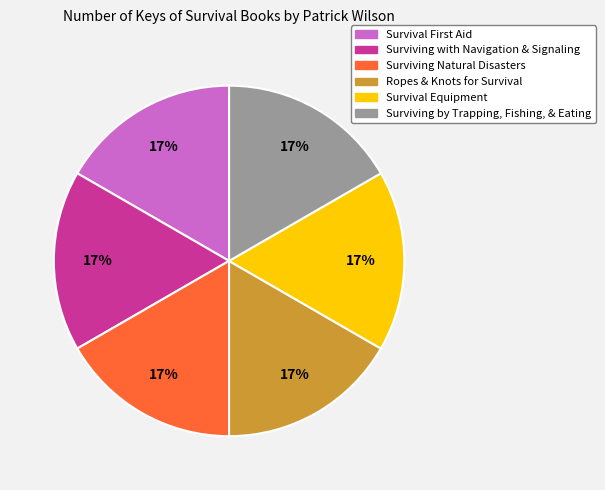

To the nearest percent, what is the average slice percentage?

17%